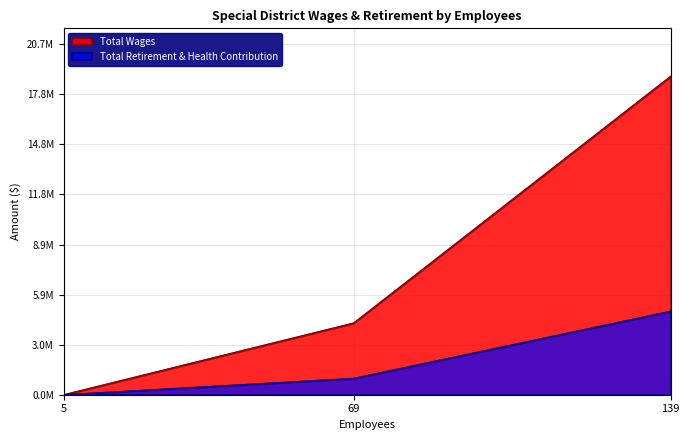

The value of Total Wages at Crest Forest Fire Protection District is 0. True or false?

True